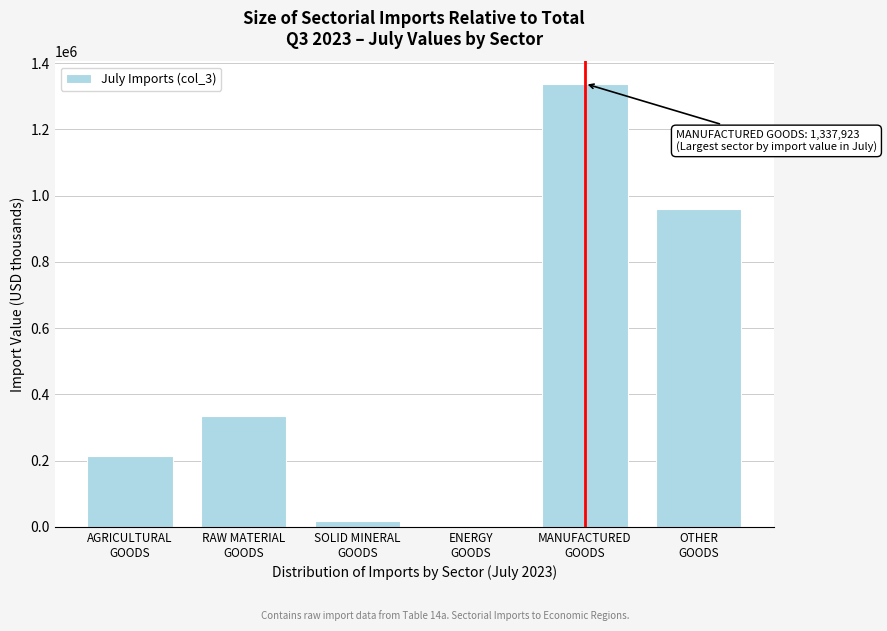

What is the sum of all values?

2864781.6